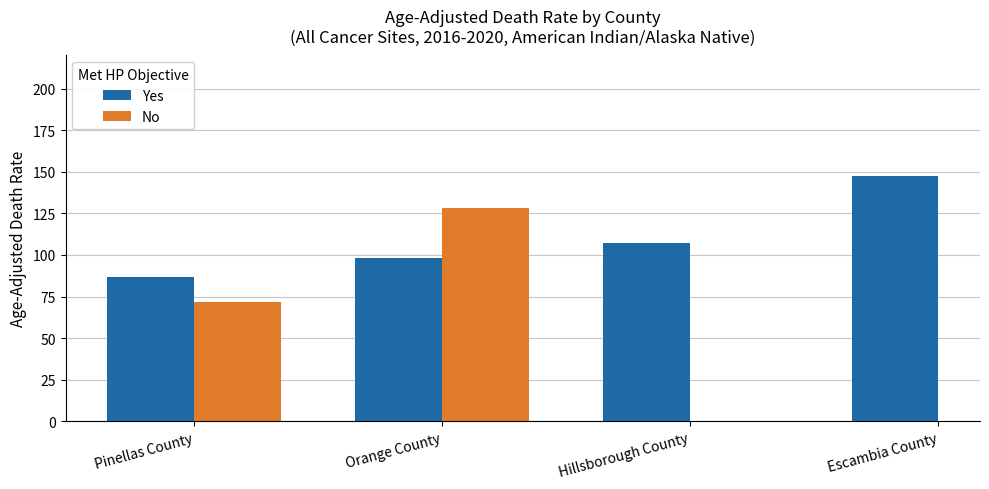

Which series changed the most between Pinellas County and Orange County?

No